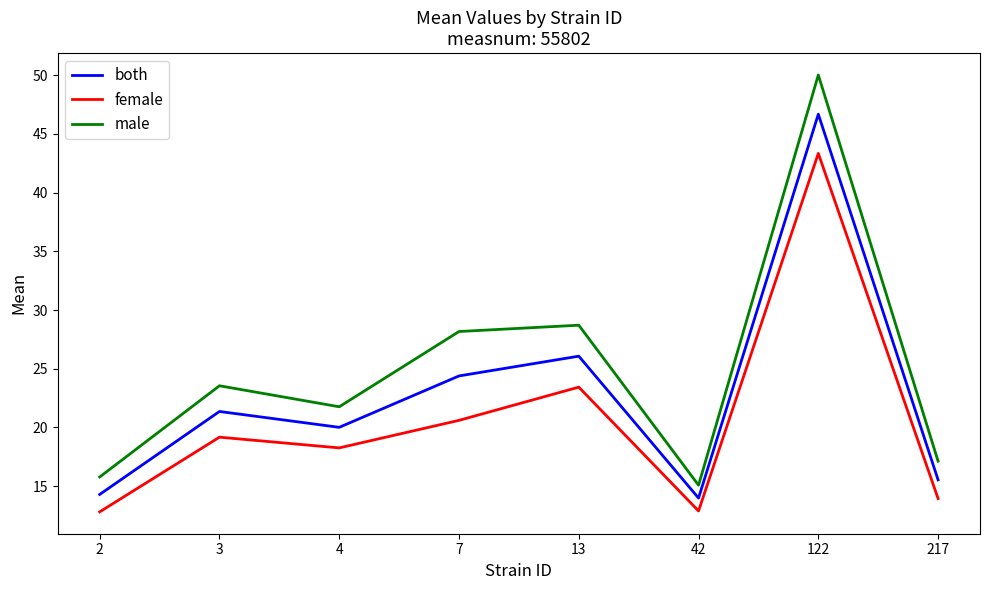

Between 4 and 13, which series saw the biggest shift?

male